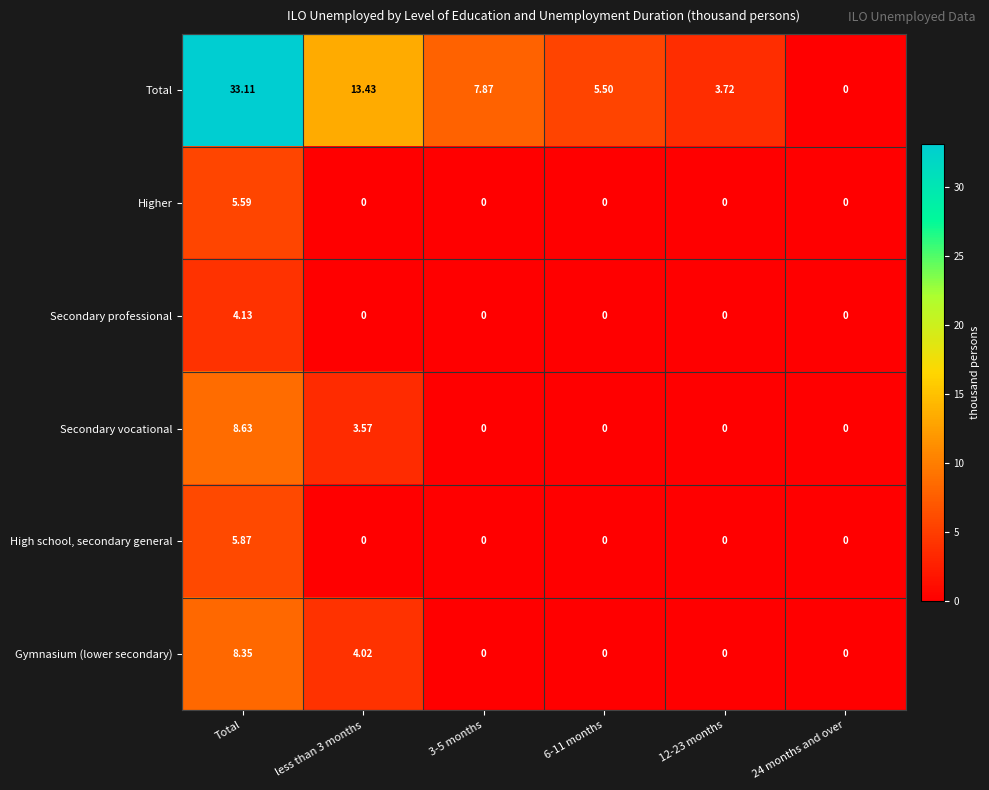

How many data points does each series have?

6